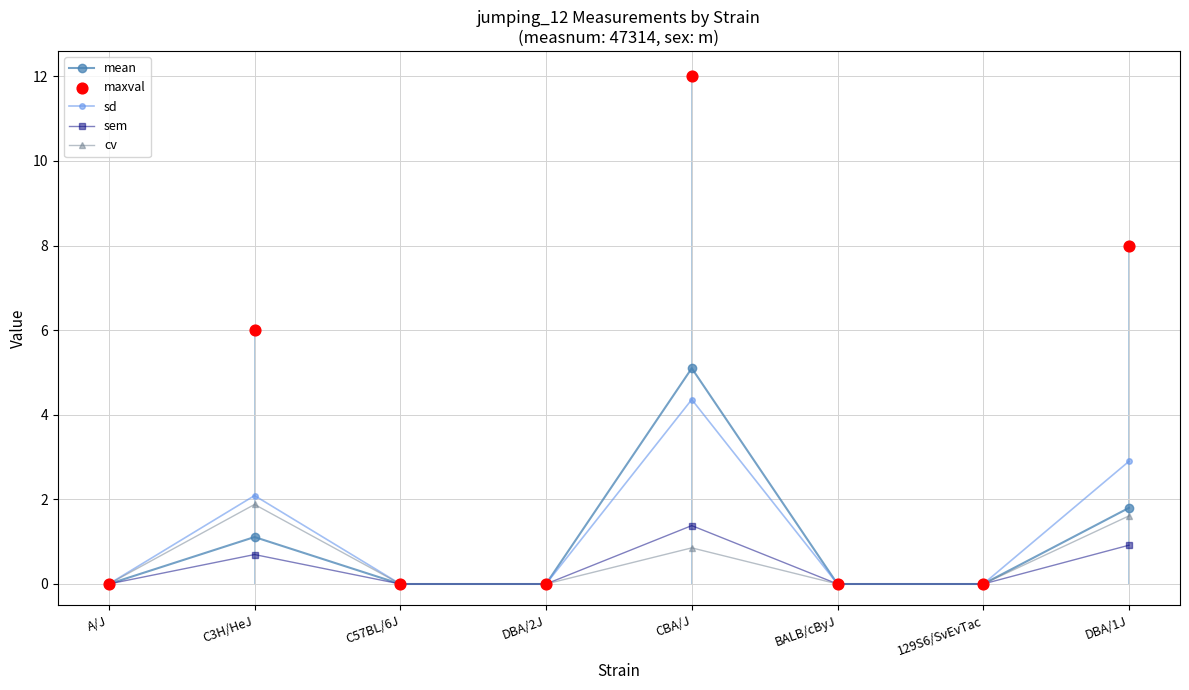

Is the value of maxval at BALB/cByJ greater than the value of mean at BALB/cByJ?

No